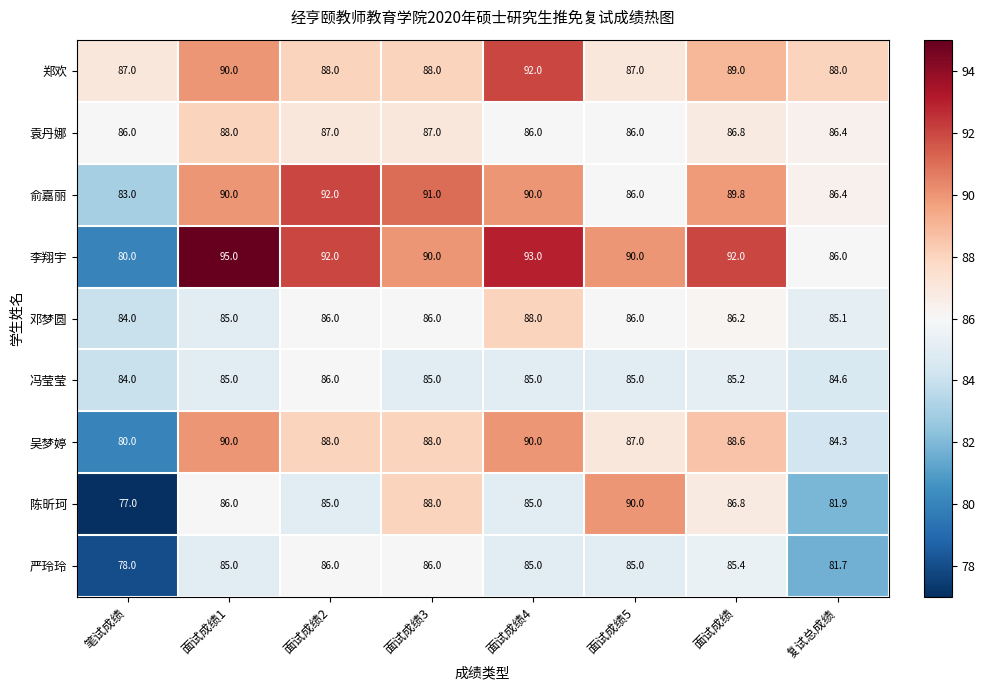

At which label is 郑欢 closest to 89?

面试成绩